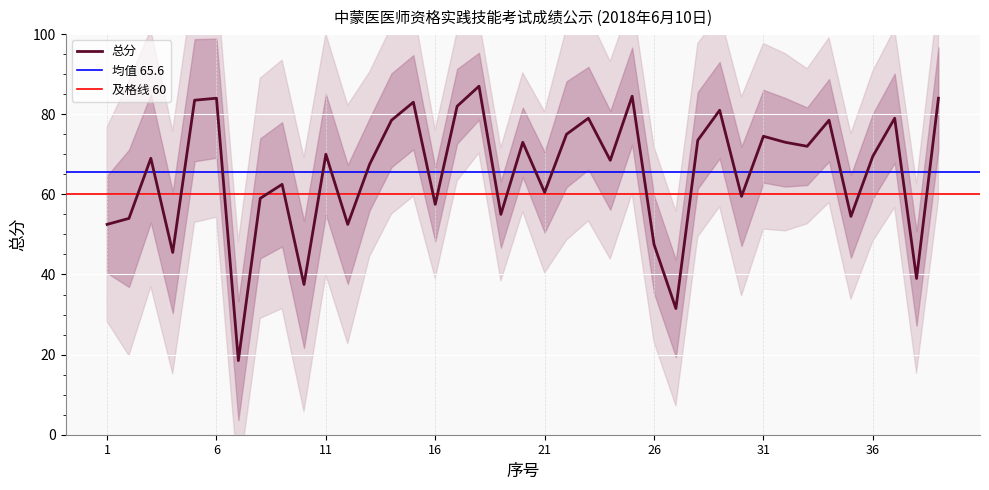

What is the value of the 14th point from the left?

78.5